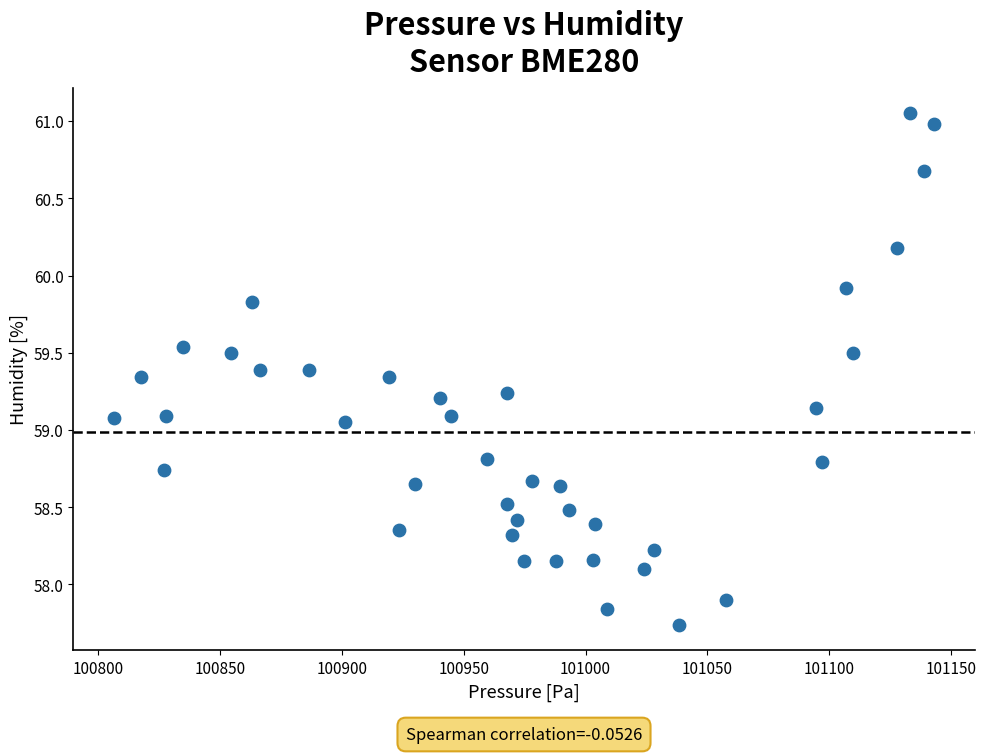

What is the range of Y values (max minus min)?

3.3